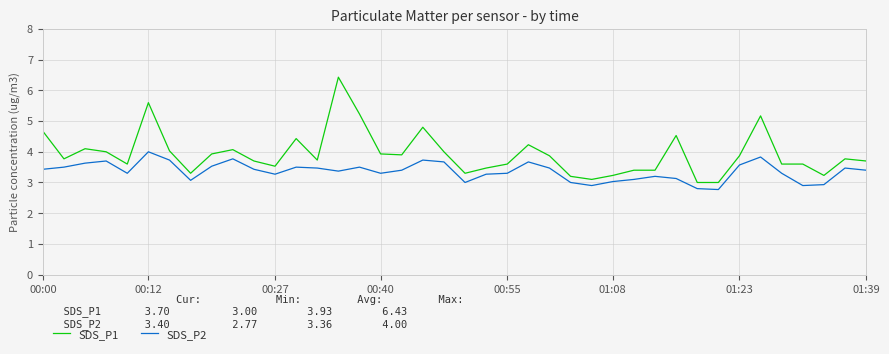

What are all the series names shown in the legend?

SDS_P1, SDS_P2